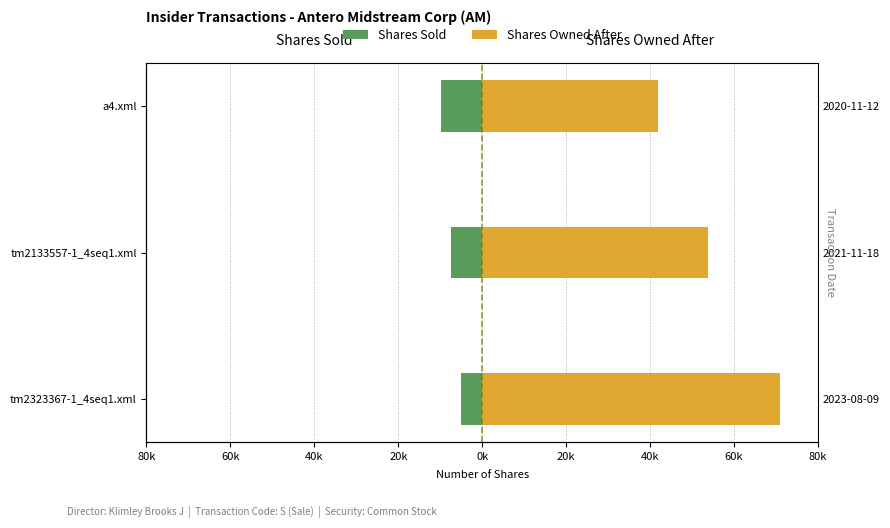

List the series in order of their peak value, lowest first.

Shares Sold, Shares Owned After